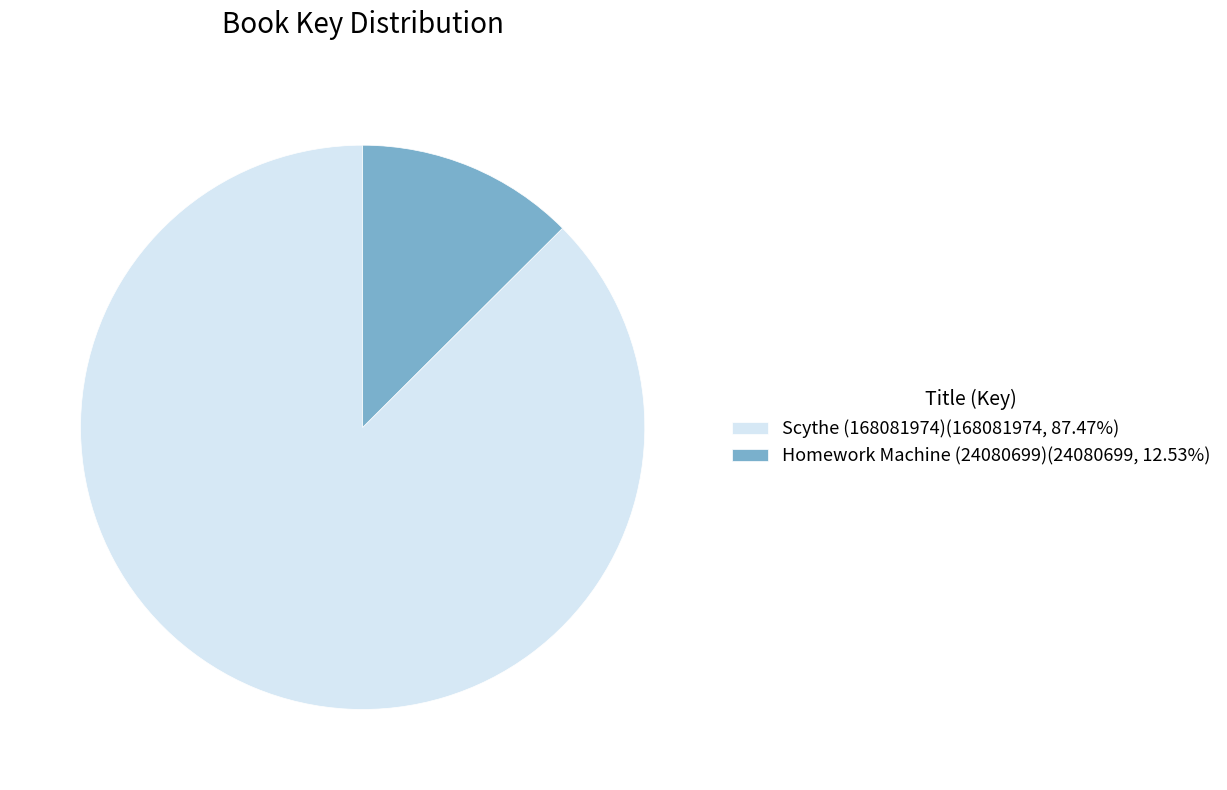

Rank the categories by value from lowest to highest.

Homework Machine (24080699), Scythe (168081974)